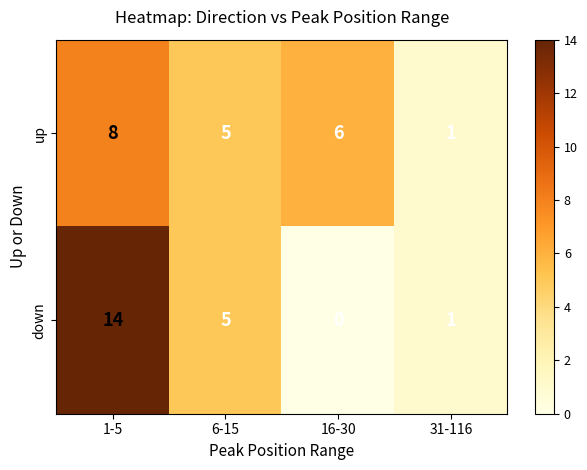

What is the sum of all up values?

20